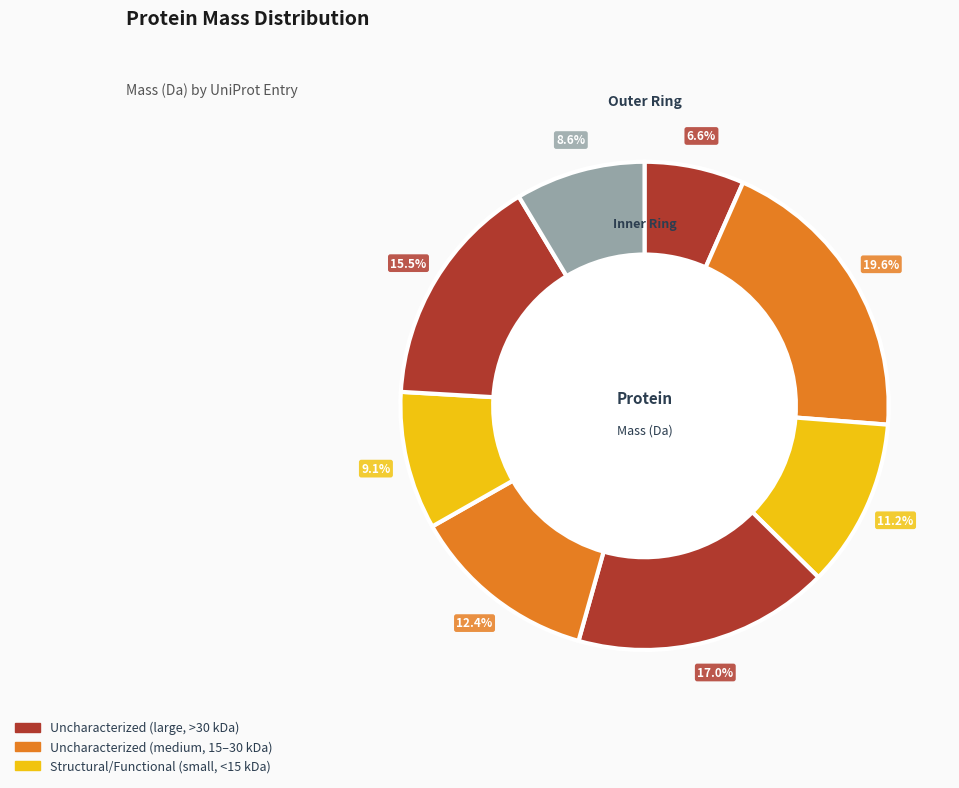

How many slices are in this pie chart?

8